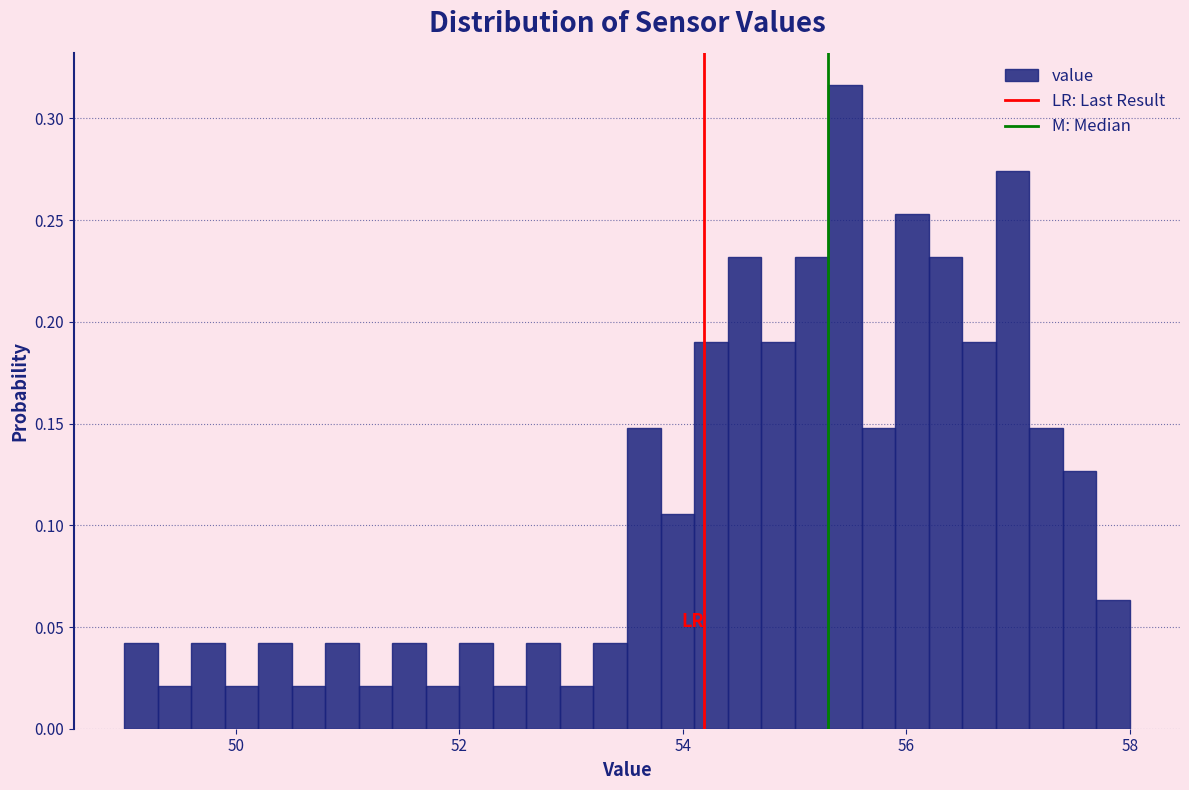

Read against the x-axis, roughly where is the centre of the tallest bar?

55.4